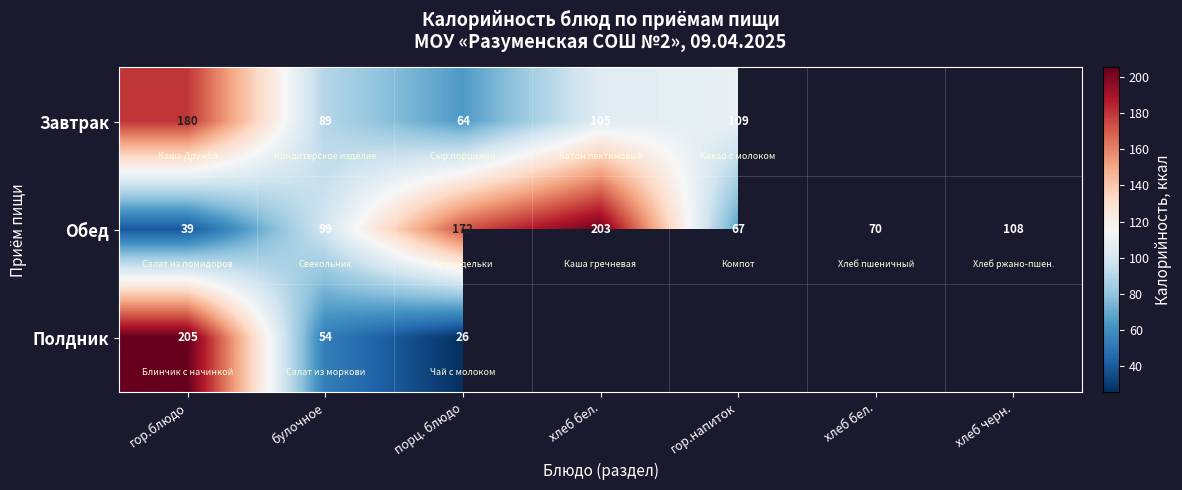

List the series in order of their peak value, highest first.

Полдник, Обед, Завтрак